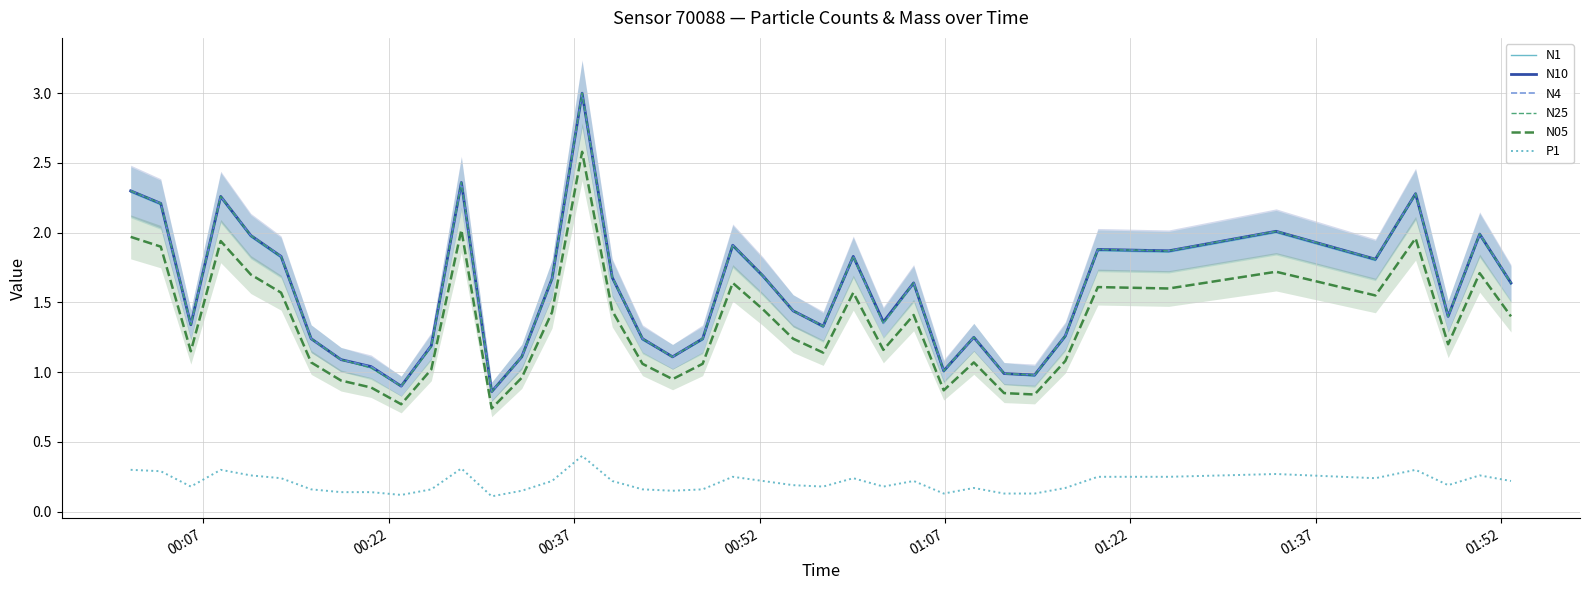

True or false: N25 and N05 intersect in this chart.

False